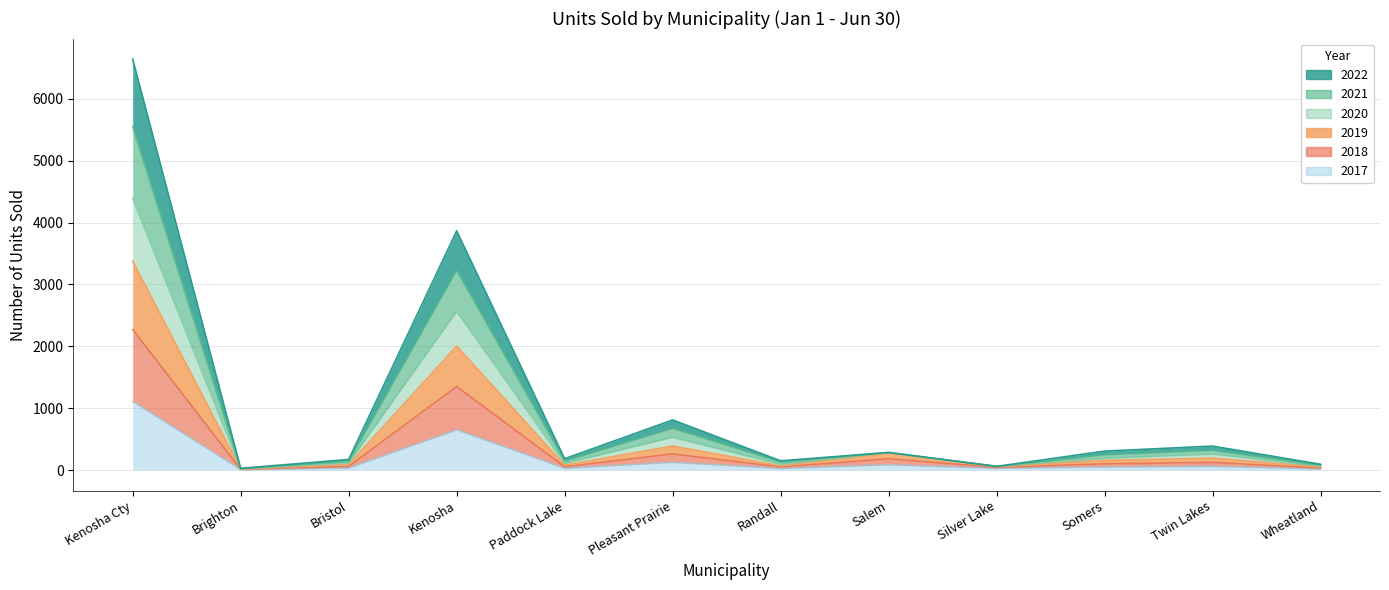

Between Pleasant Prairie and Wheatland, which series saw the biggest shift?

2022